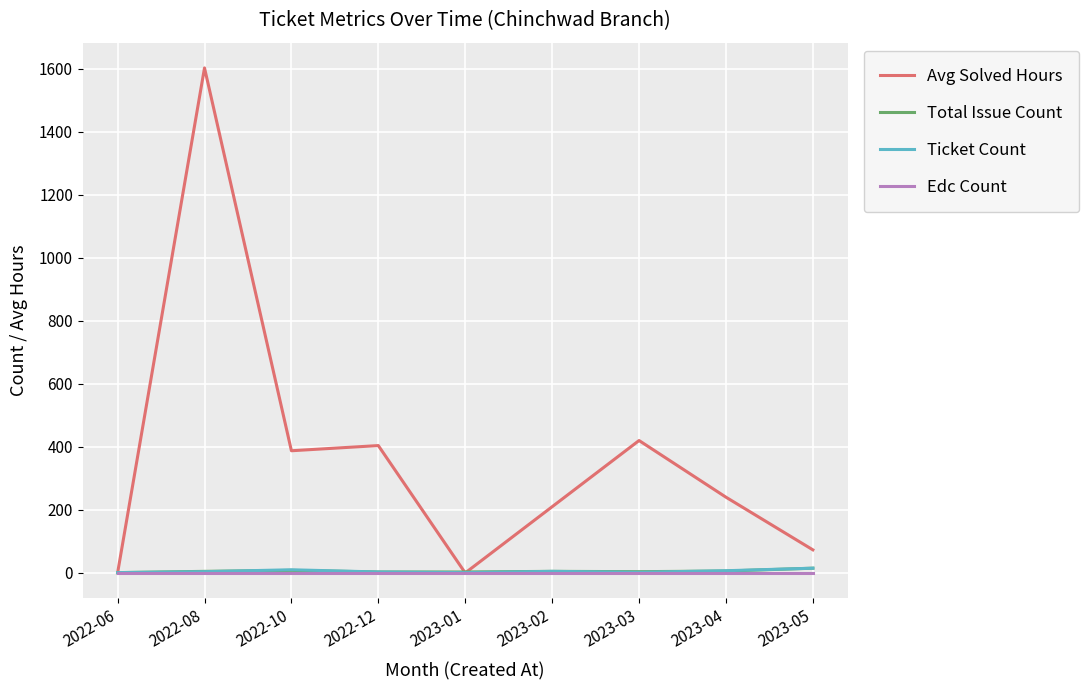

What is the difference between the highest and lowest values at 2023-01?

3.0